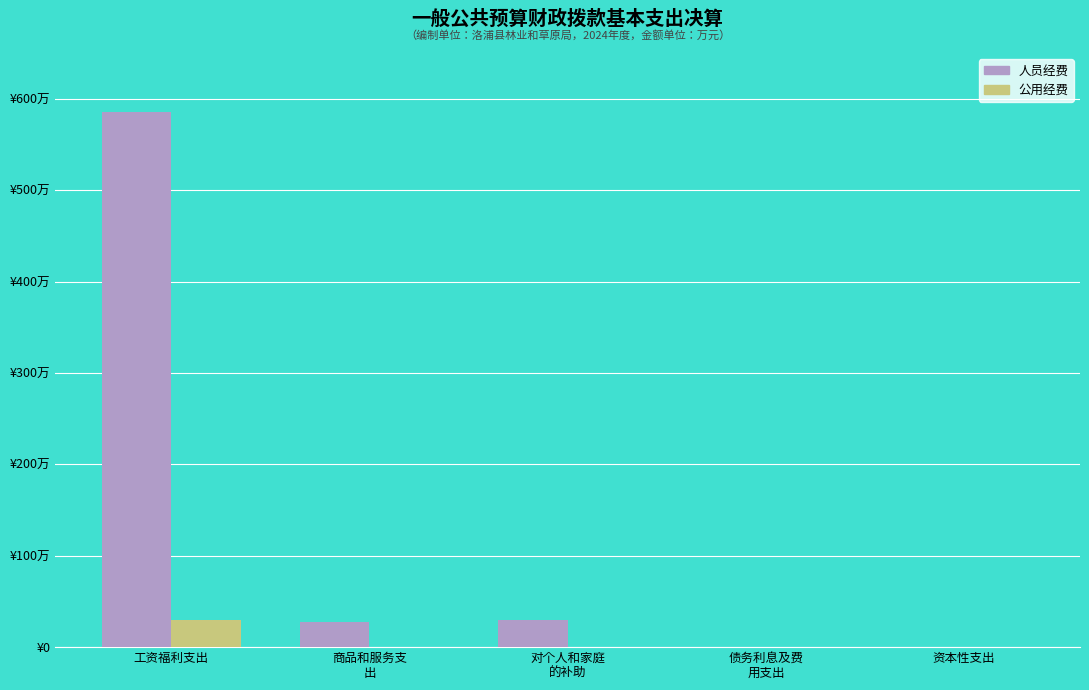

What is the label of the 4th bar from the right?

商品和服务支
出